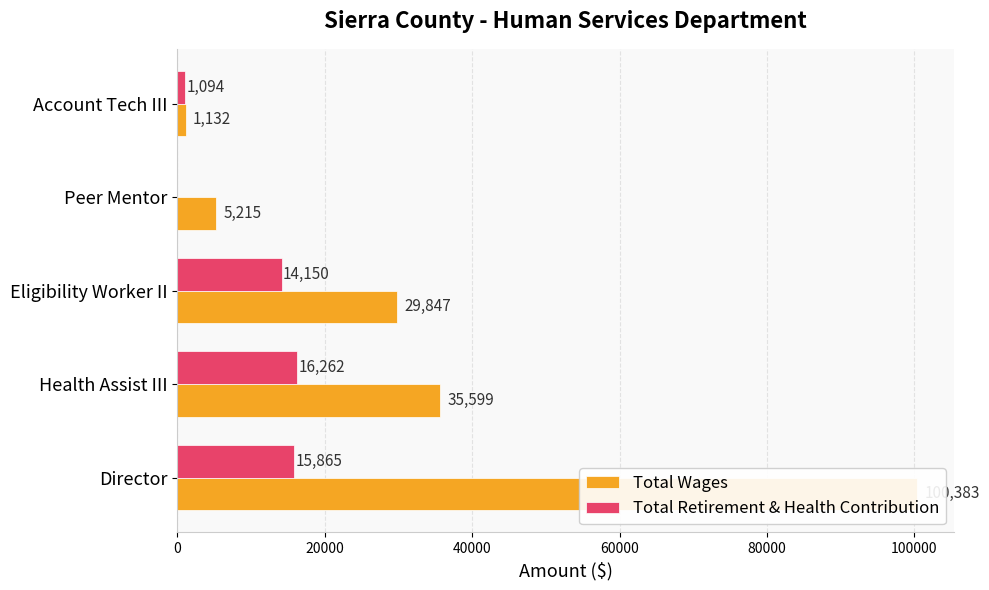

Count the number of data series in this chart.

2